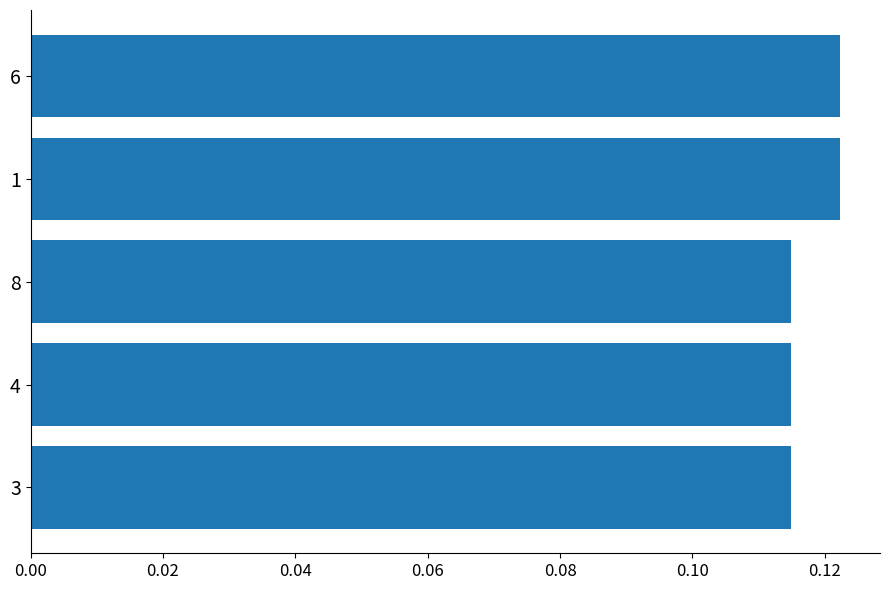

What position from the top is 4?

4